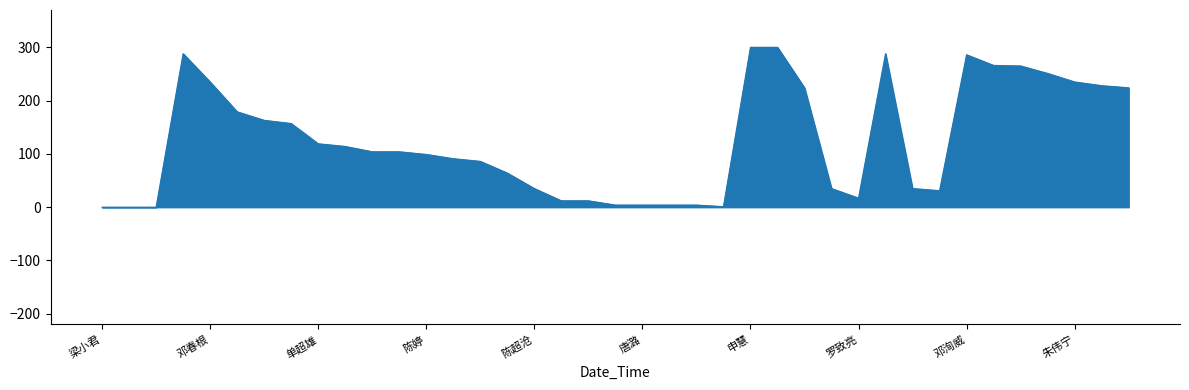

Count the number of categories in the chart.

39